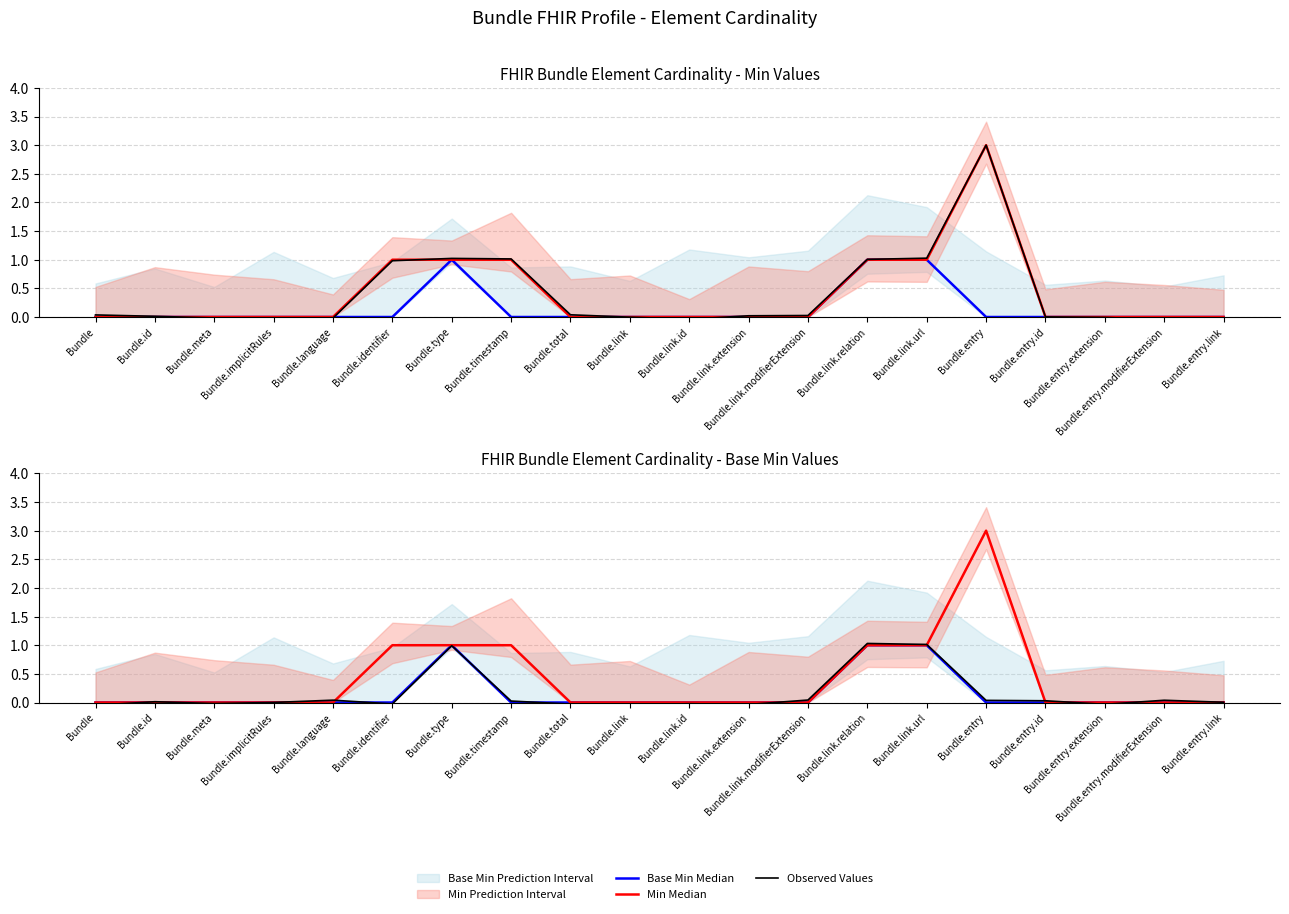

Which series has the largest range (max minus min)?

Min Median